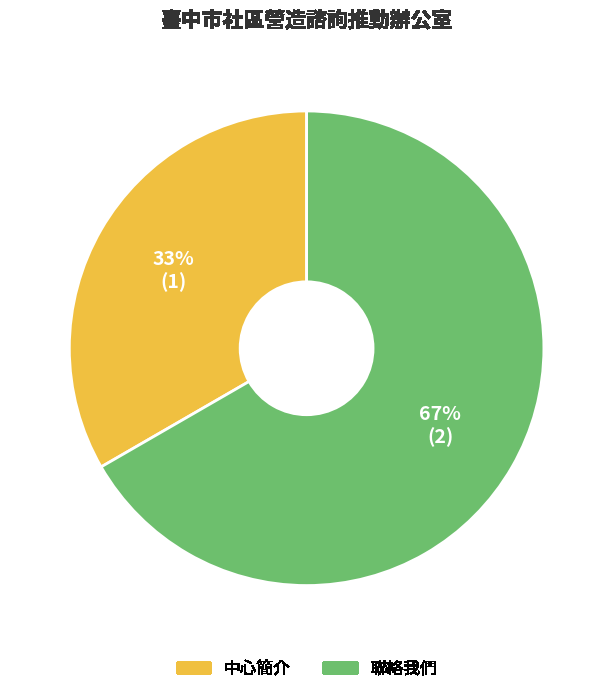

Does any single category account for the majority?

Yes